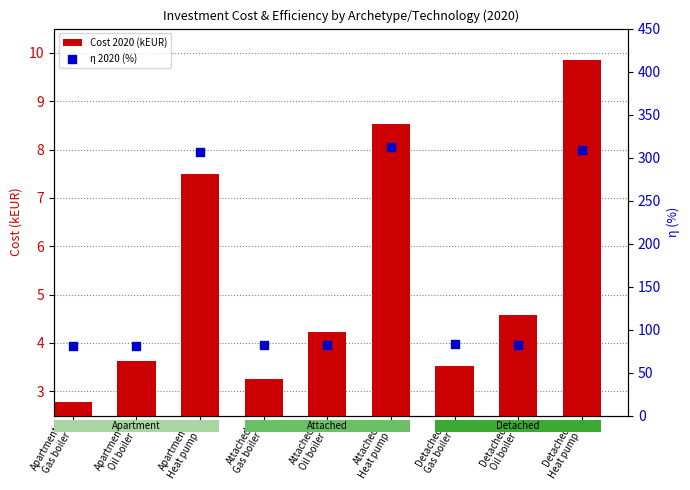

At which category is the sum across all series the highest?

Attached
Heat pump